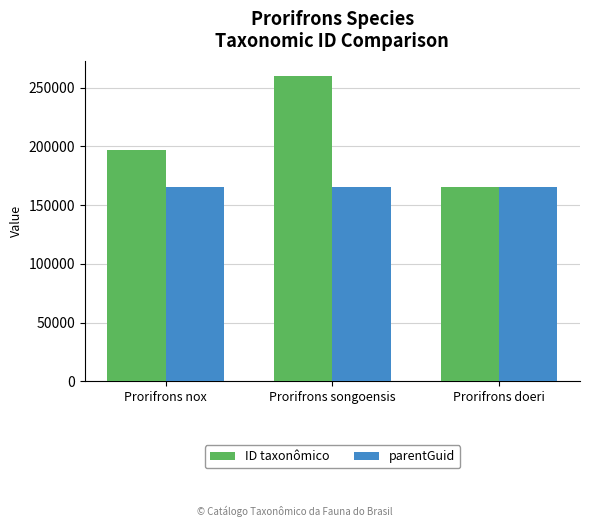

Rank the series at Prorifrons songoensis from lowest to highest value.

parentGuid, ID taxonômico